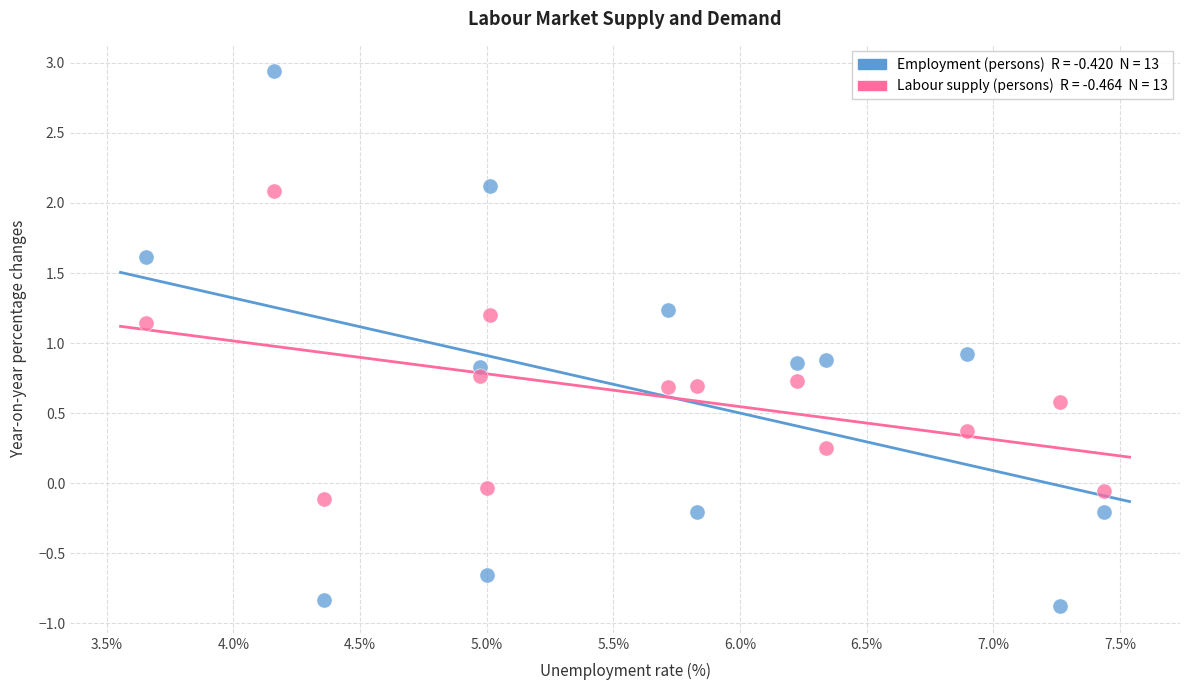

Across all data points, what is the range of X values (max minus min)?

3.8